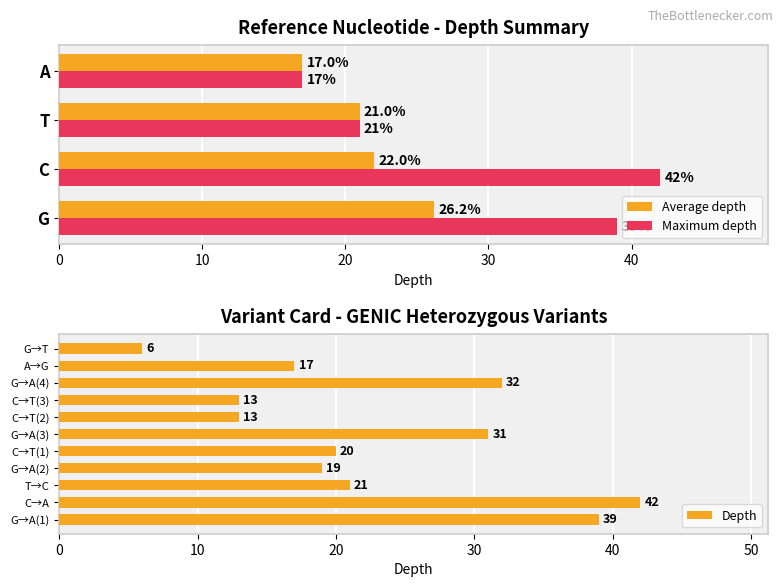

What is the minimum value for Maximum depth?

17.0